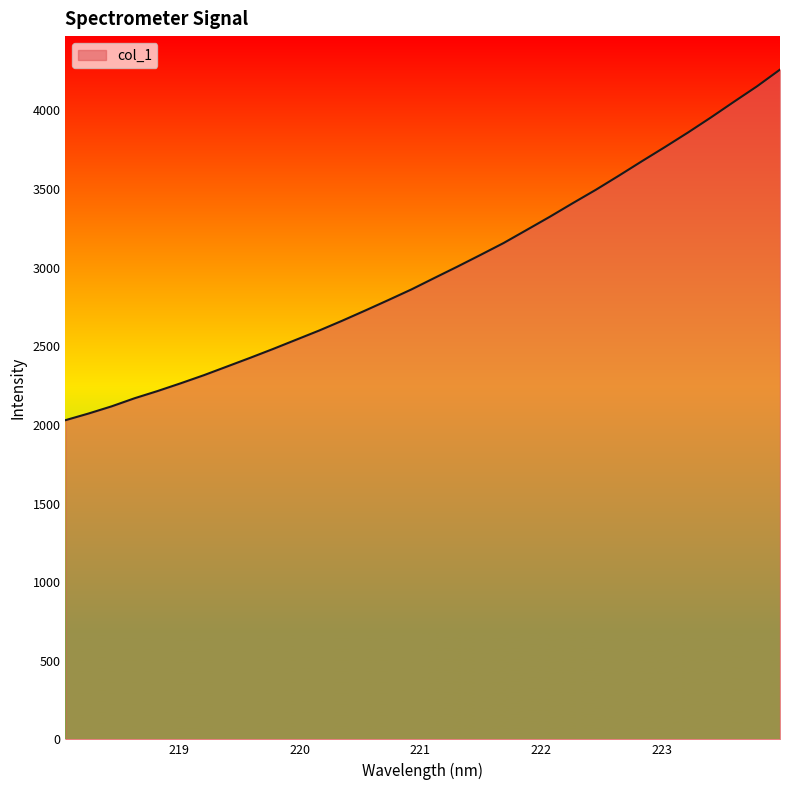

What is the difference between the maximum and minimum values?

2229.6